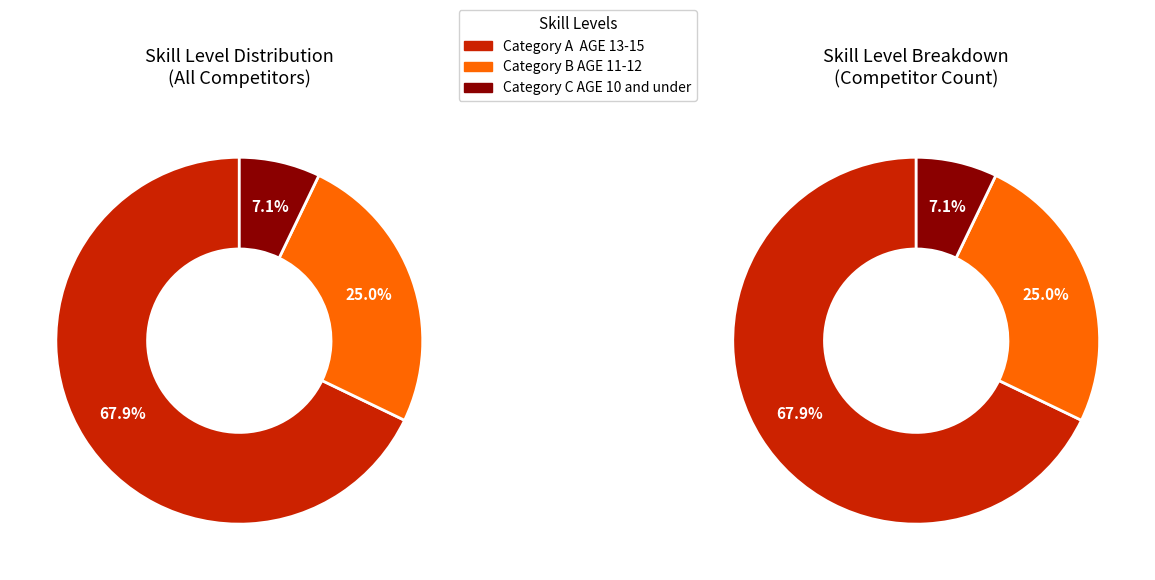

To the nearest percent, what is the combined percentage of Category B AGE 11-12 and Category C AGE 10 and under?

32%